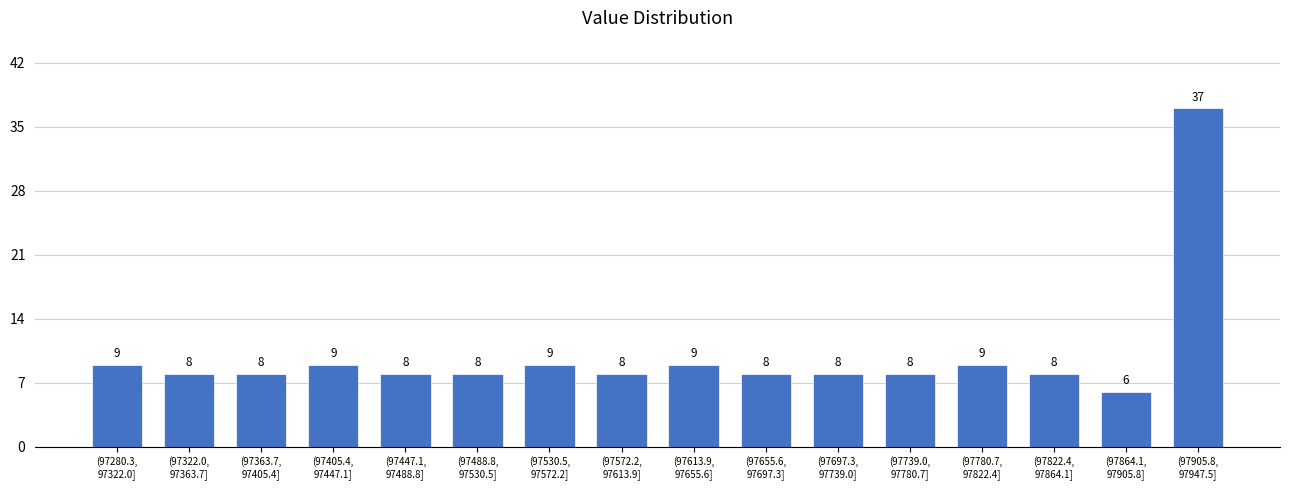

Reading left to right, list all the values displayed in this chart.

9	8	8	9	8	8	9	8	9	8	8	8	9	8	6	37